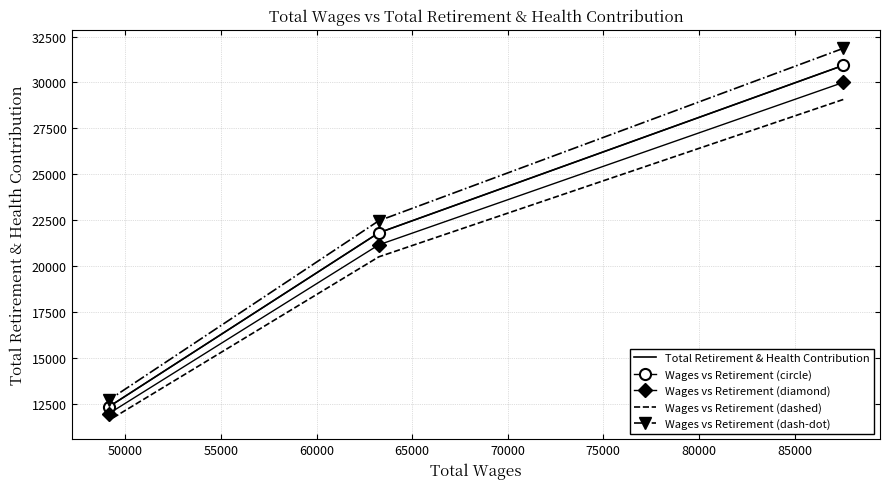

How many lines are shown in the chart?

5